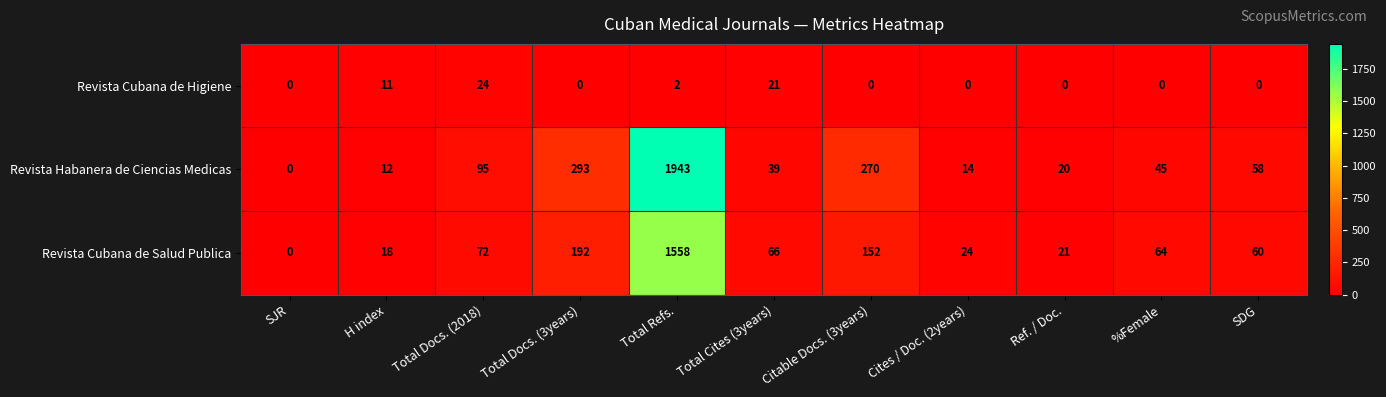

Between H index and Total Docs. (2018), which series saw the biggest shift?

Revista Habanera de Ciencias Medicas